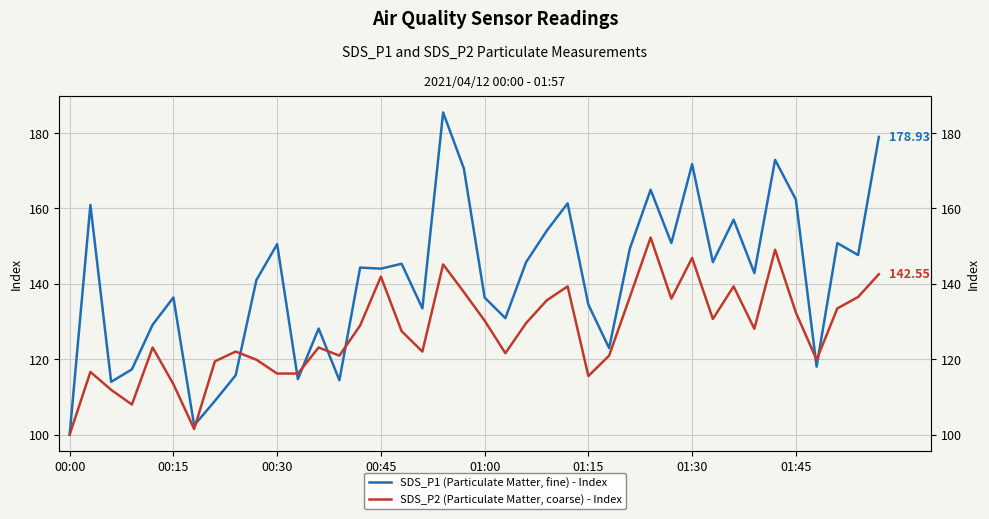

In SDS_P2 (Particulate Matter, coarse) - Index, how many points are higher than both neighbors (excluding endpoints)?

11